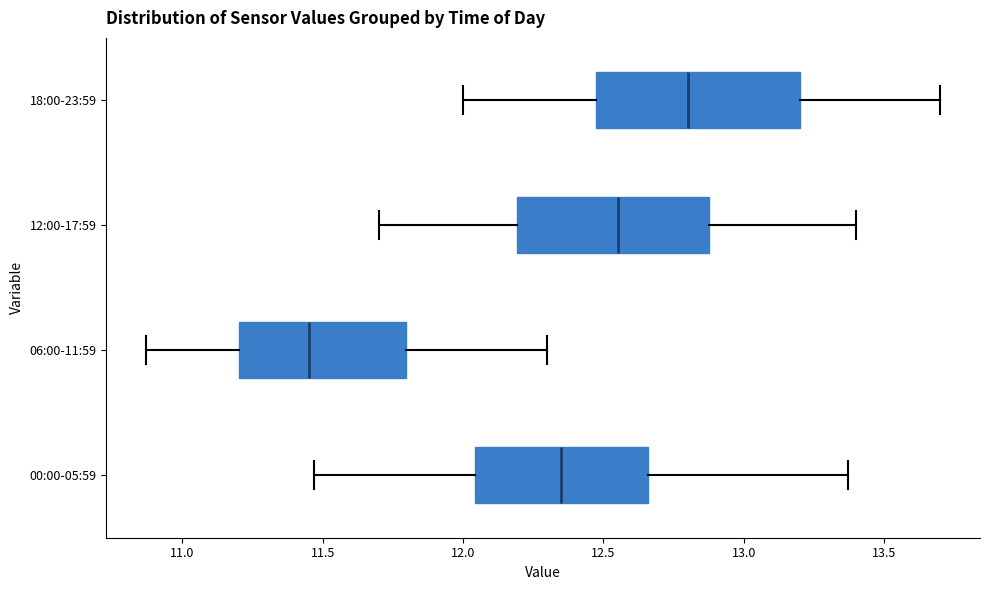

Where does the median line of the box for 12:00-17:59 sit on the x-axis? The values are not printed on the chart, so give them approximately, as read against the axis.

12.55